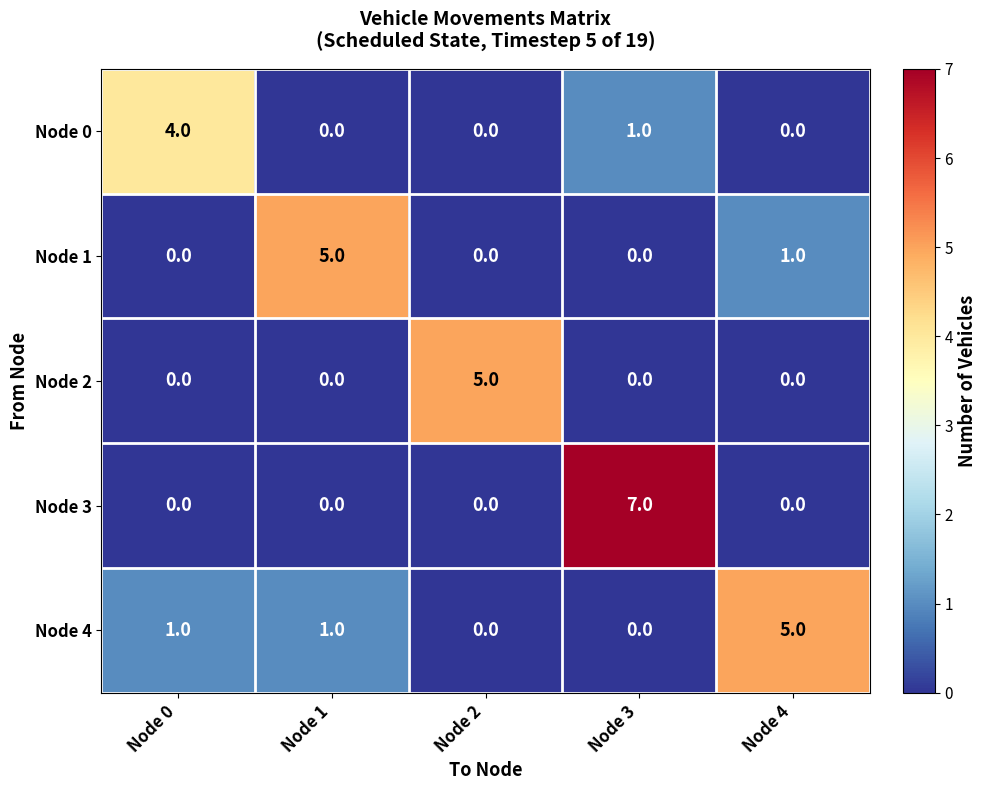

What is the difference between the maximum and minimum values in the Node 0 series?

4